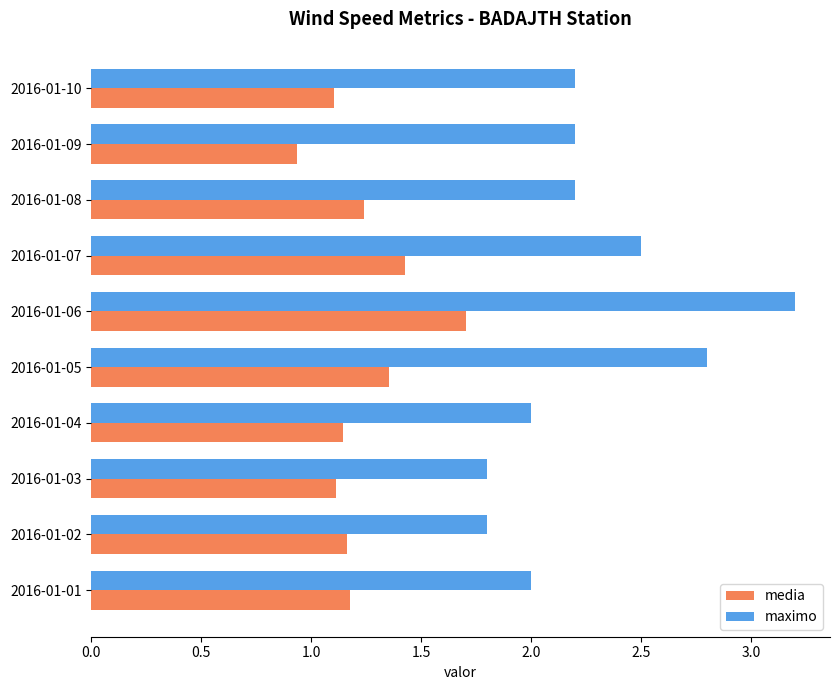

The media series shows 1.1 at 2016-01-03. True or false?

True